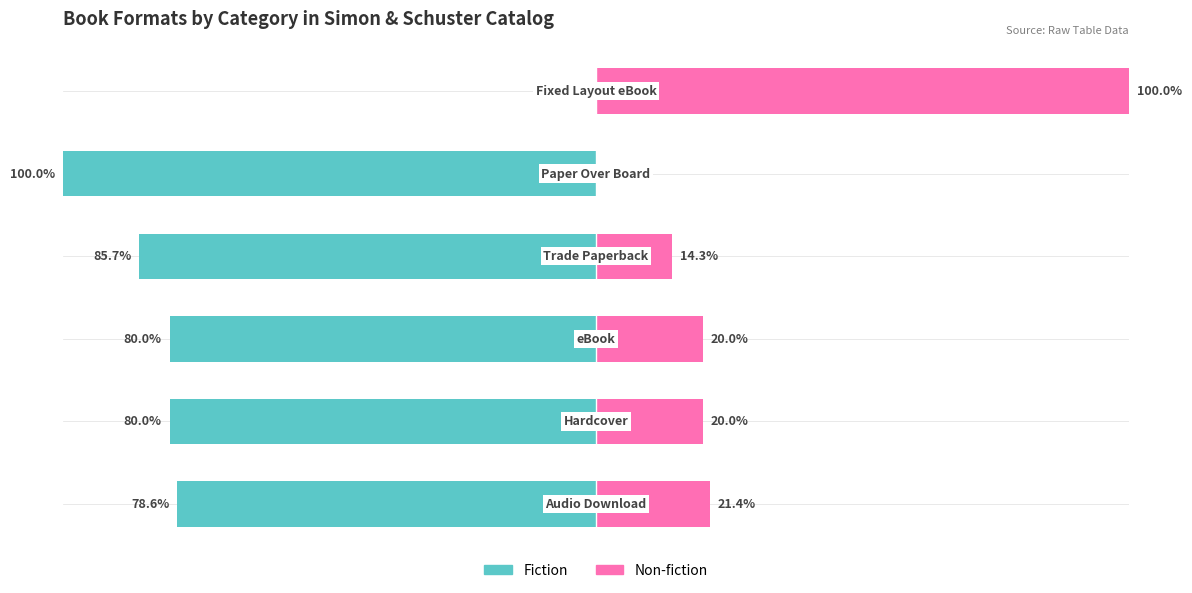

What is the difference between the highest and lowest values at 2?

100.0